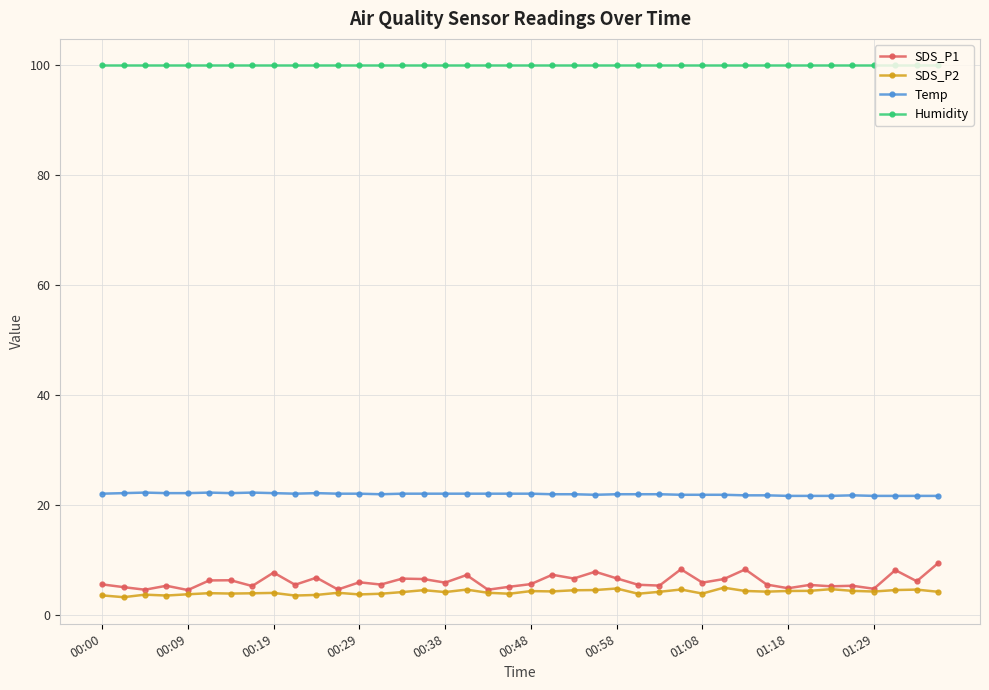

What is the highest value of the SDS_P1 series?

9.4